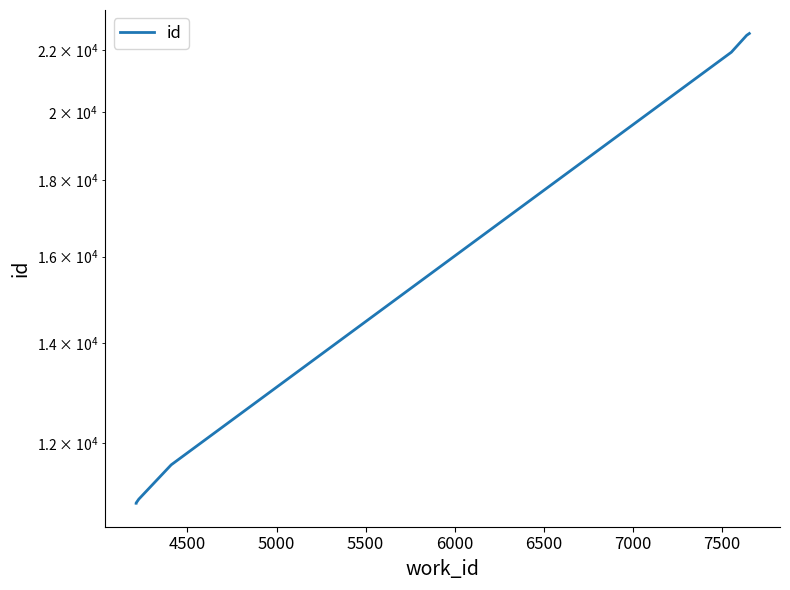

What is the sum of all values?

122448